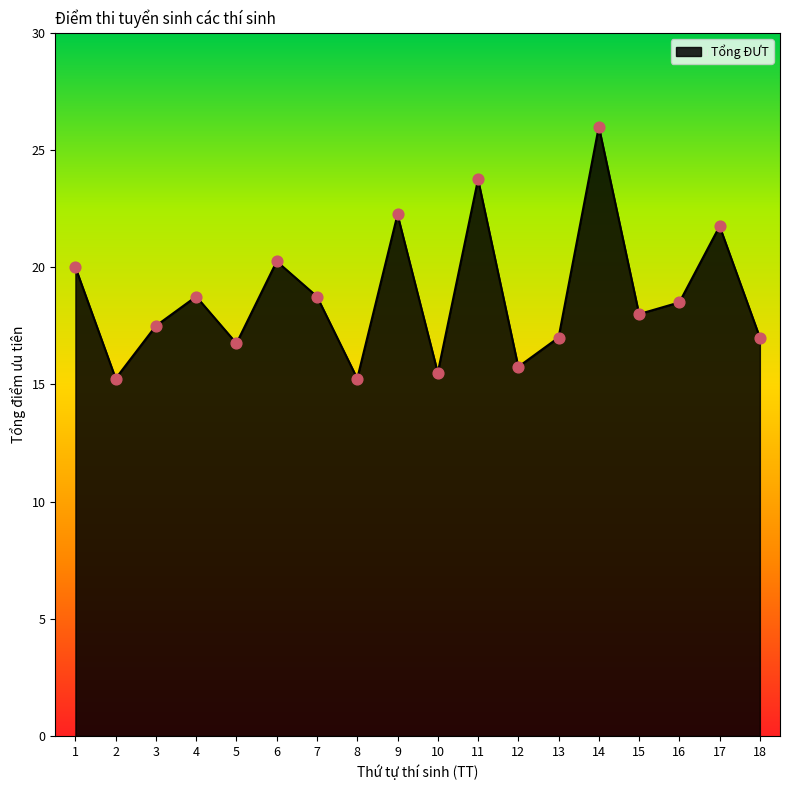

Approximately how many times larger is the value at 14 compared to 17?

1.2